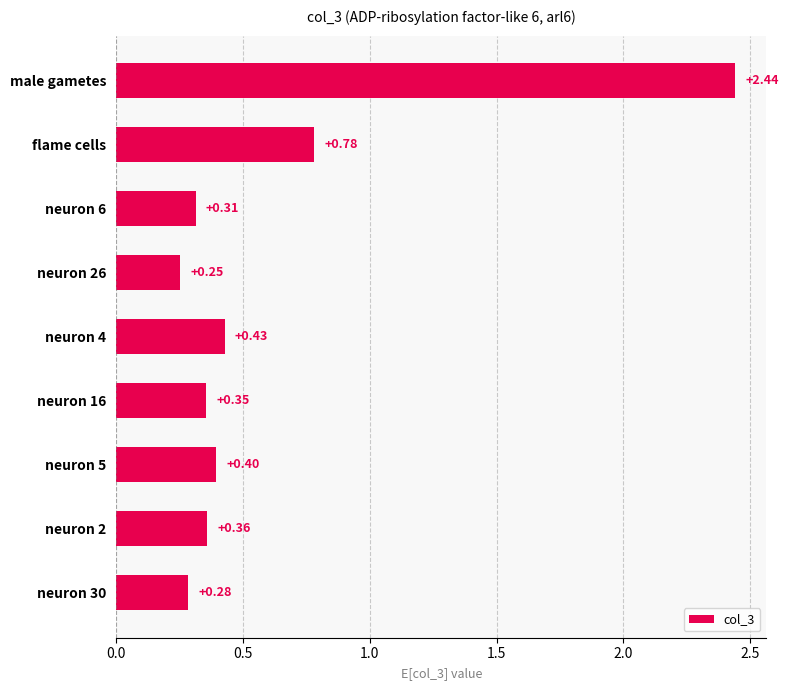

How many distinct data groups are displayed?

1